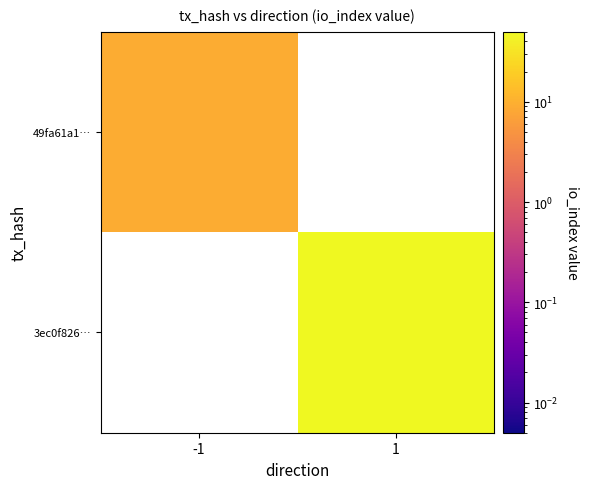

Which has a higher value, -1 or 1?

1